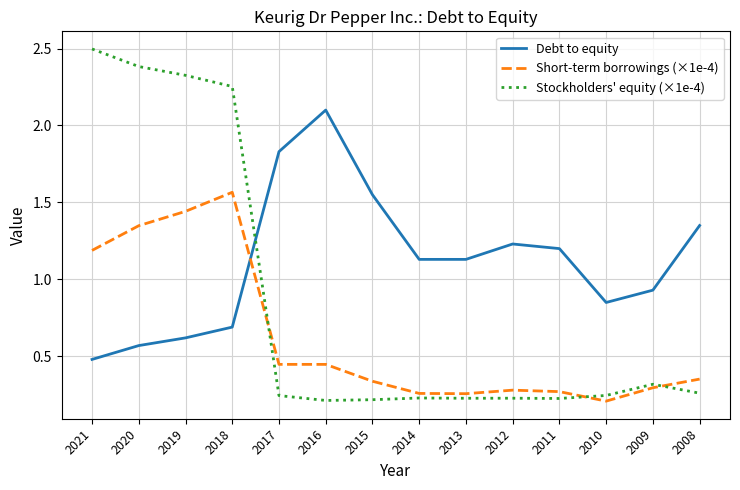

Which series has the widest spread of values?

Stockholders' equity (×1e-4)